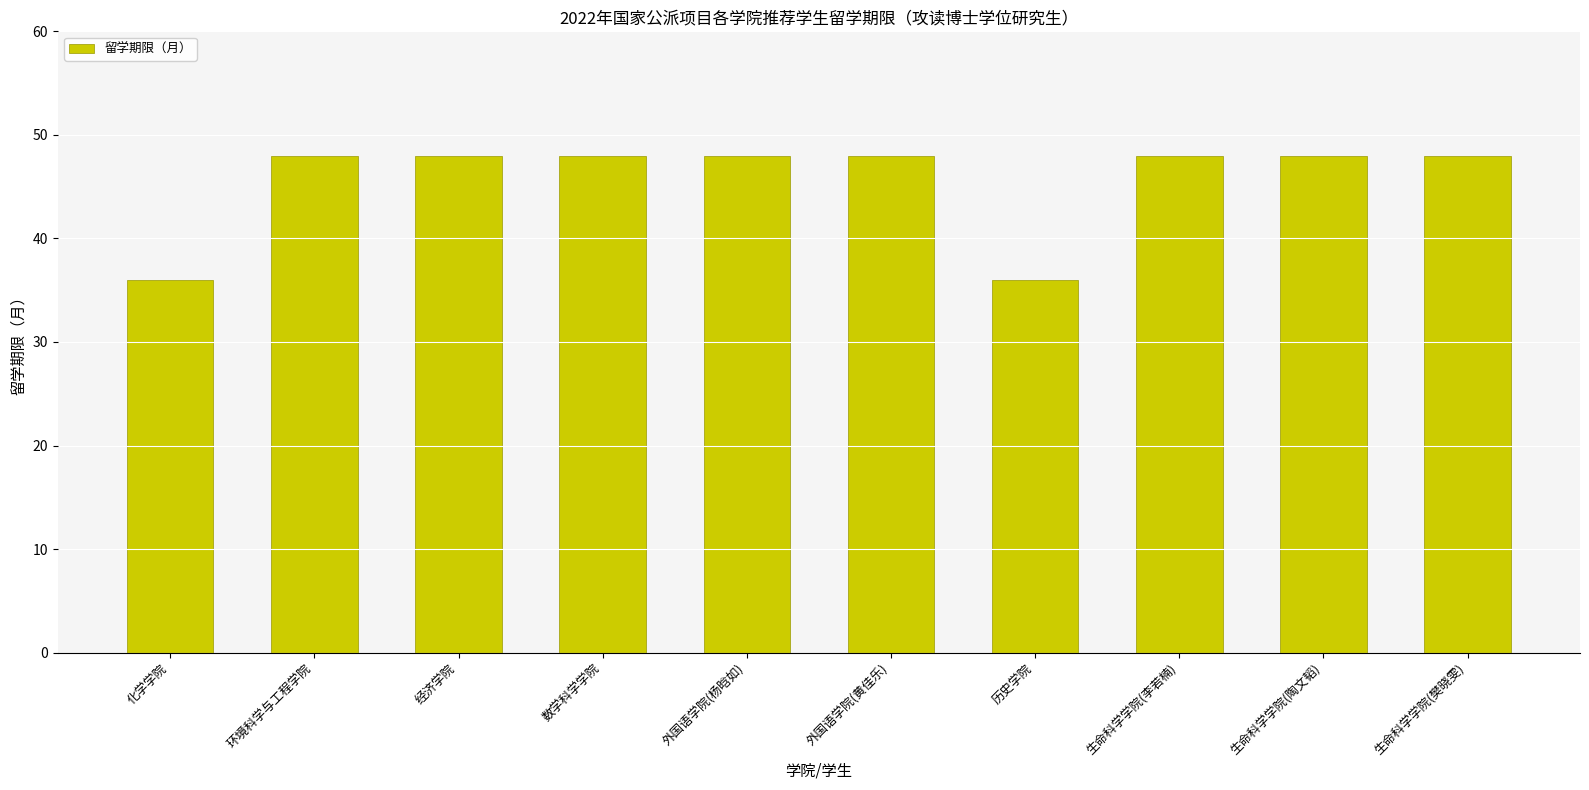

What is the label of the 6th bar from the right?

外国语学院(杨晗如)